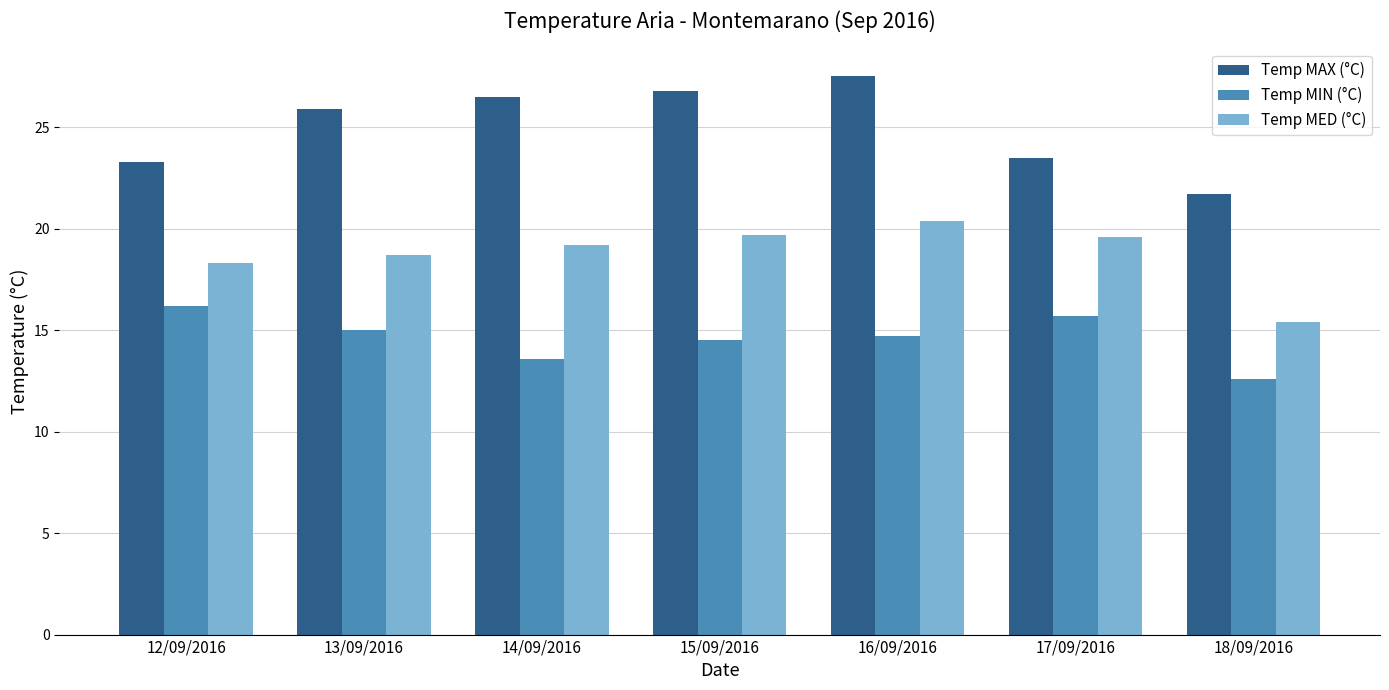

Which series changed the most between 15/09/2016 and 17/09/2016?

Temp MAX (°C)